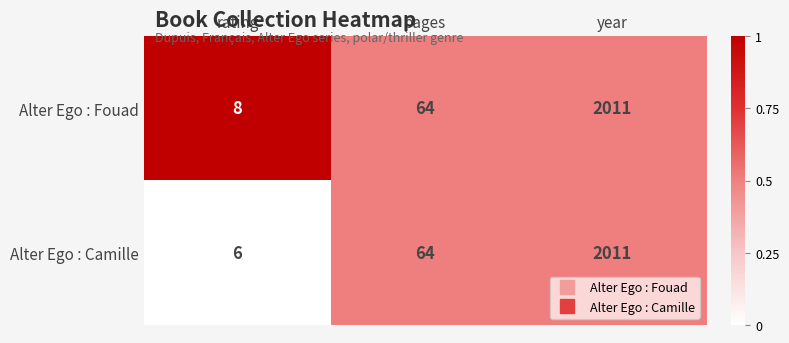

What is the total value across all series at pages?

128